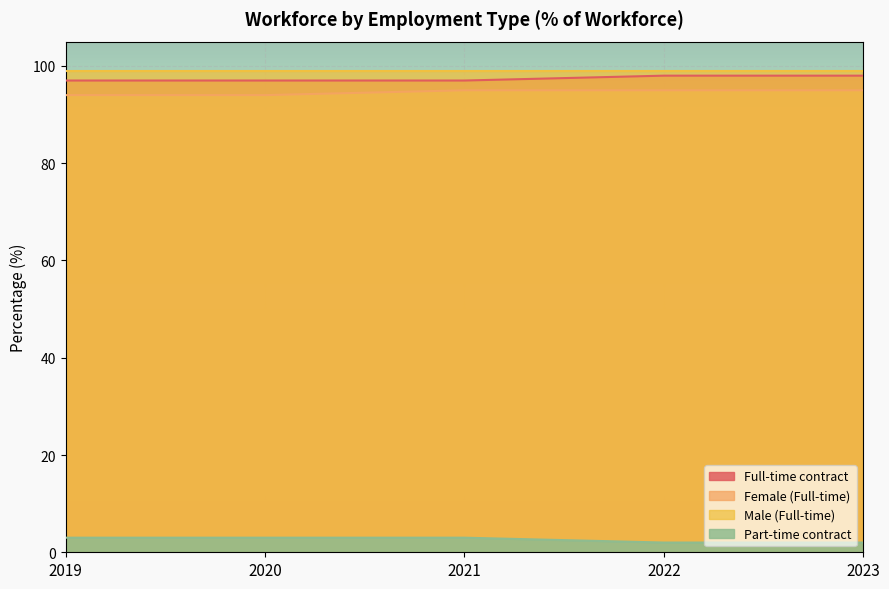

At how many categories does at least one series exceed 70?

5